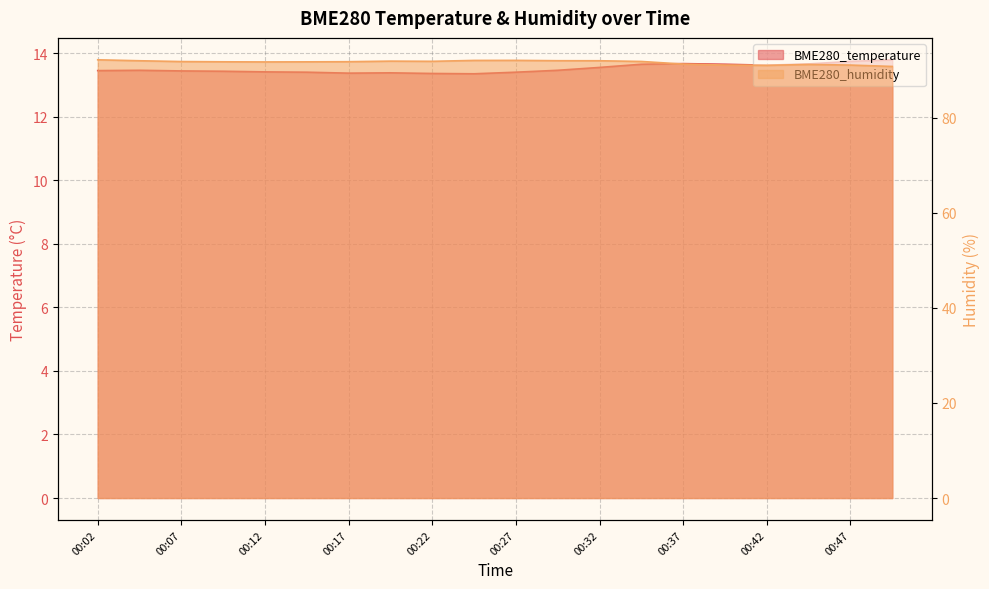

What is the average value of the BME280_humidity series?

91.7